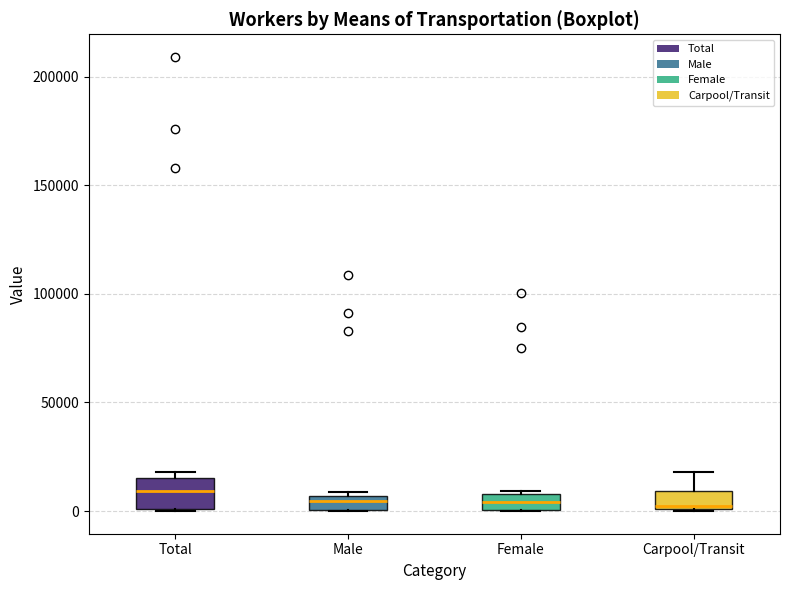

Where is the lower edge of the box for Total on the y-axis? The values are not printed on the chart, so give them approximately, as read against the axis.

0